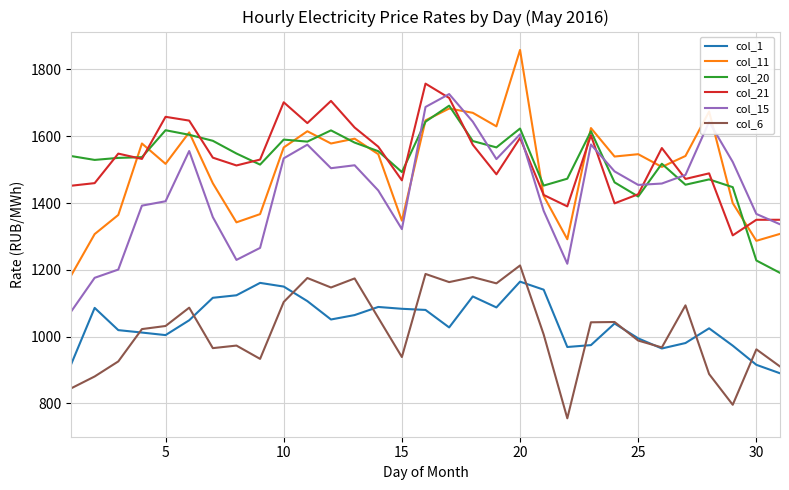

True or false: col_1 and col_15 intersect in this chart.

False